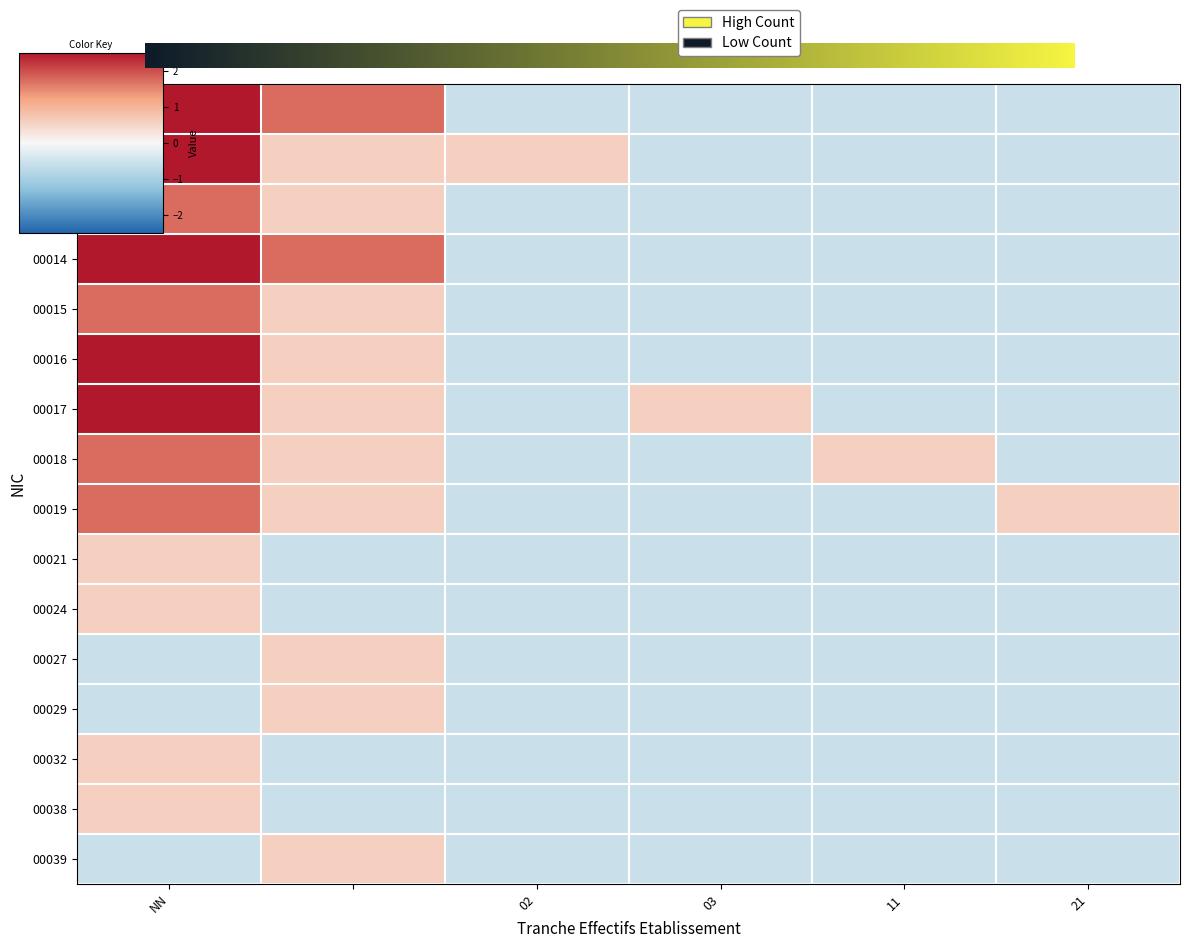

How many categories are shown in the chart?

6